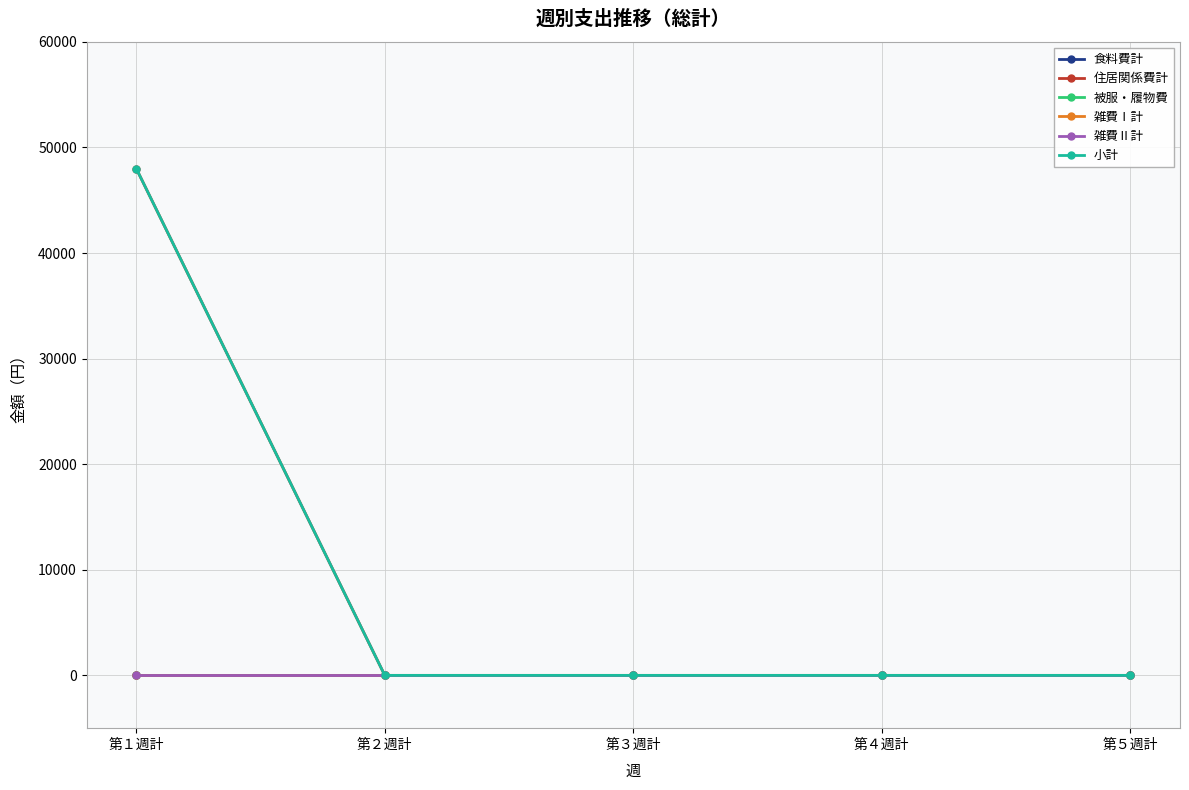

The value of 住居関係費計 at 第１週計 is 48000. True or false?

True